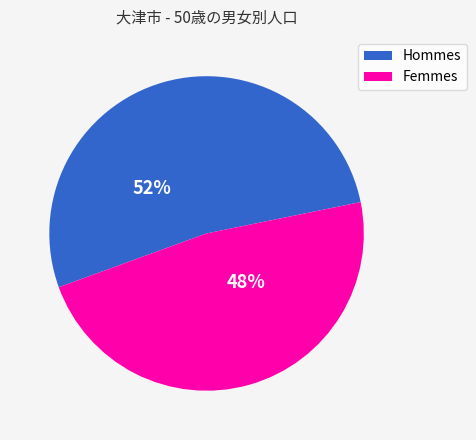

Is there a majority slice in this chart?

Yes